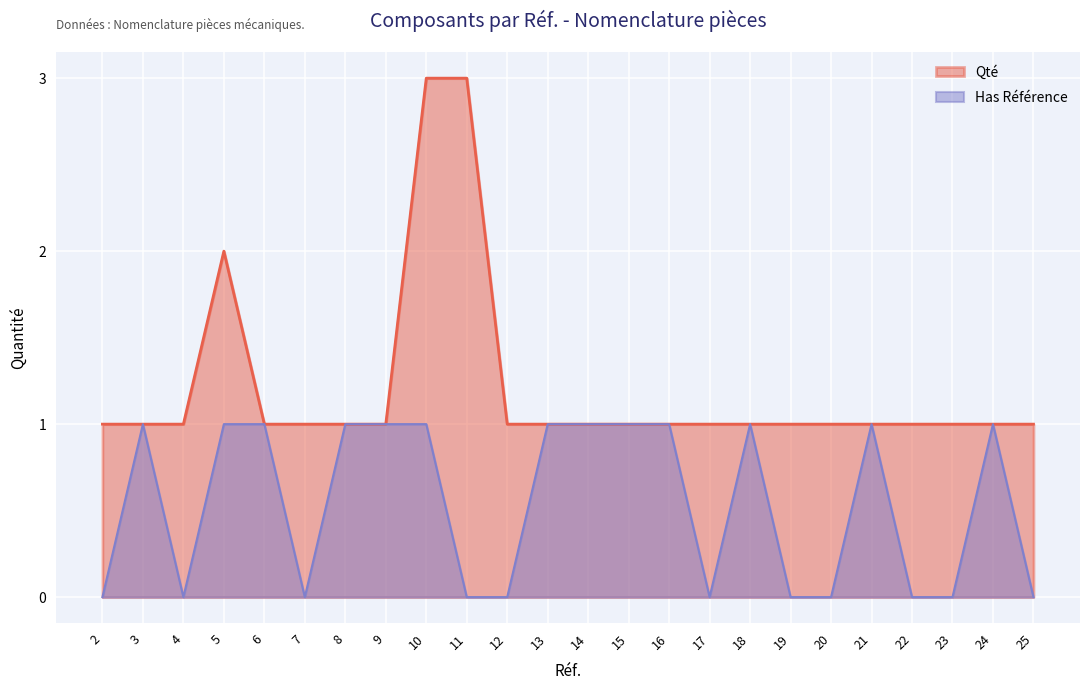

What is the average value of the Has Référence series?

1